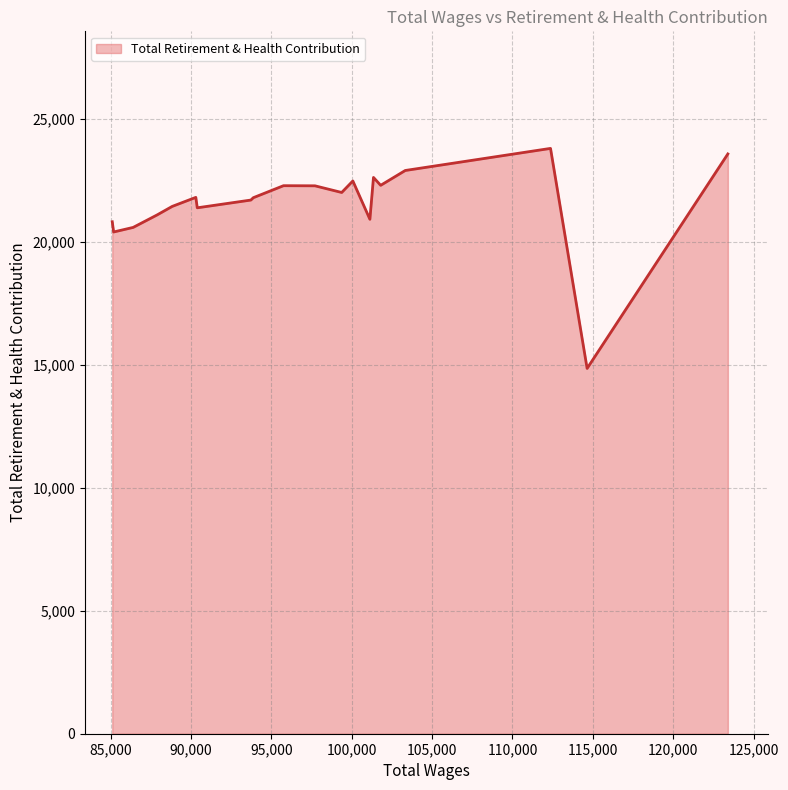

What is the difference between the maximum and minimum values?

8945